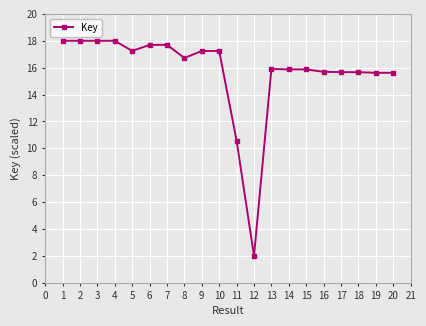

Where is the data nearest to the value 10?

11